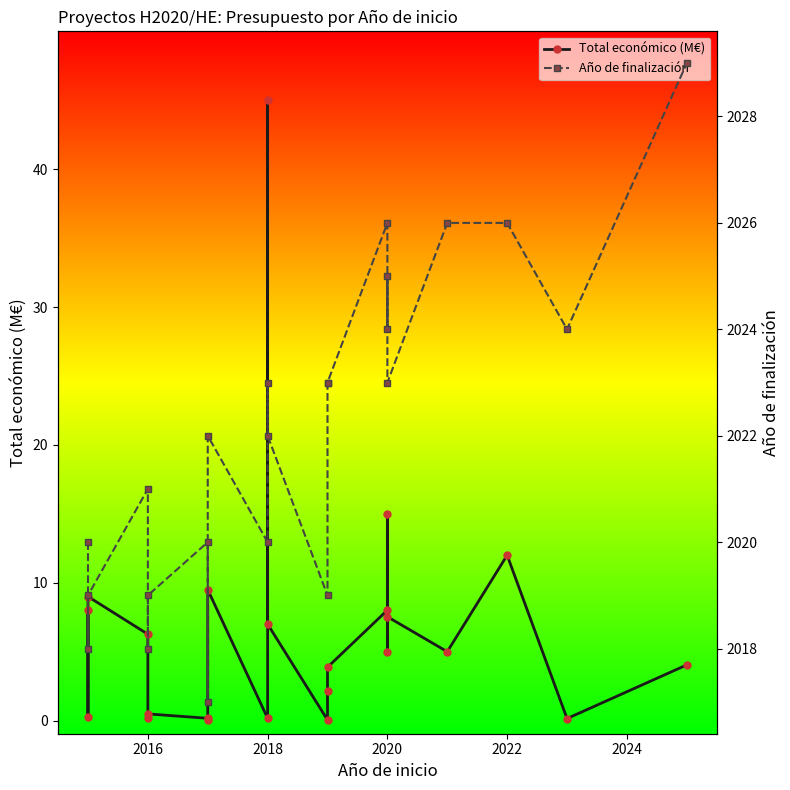

True or false: Año de finalización and Total económico (M€) intersect in this chart.

False